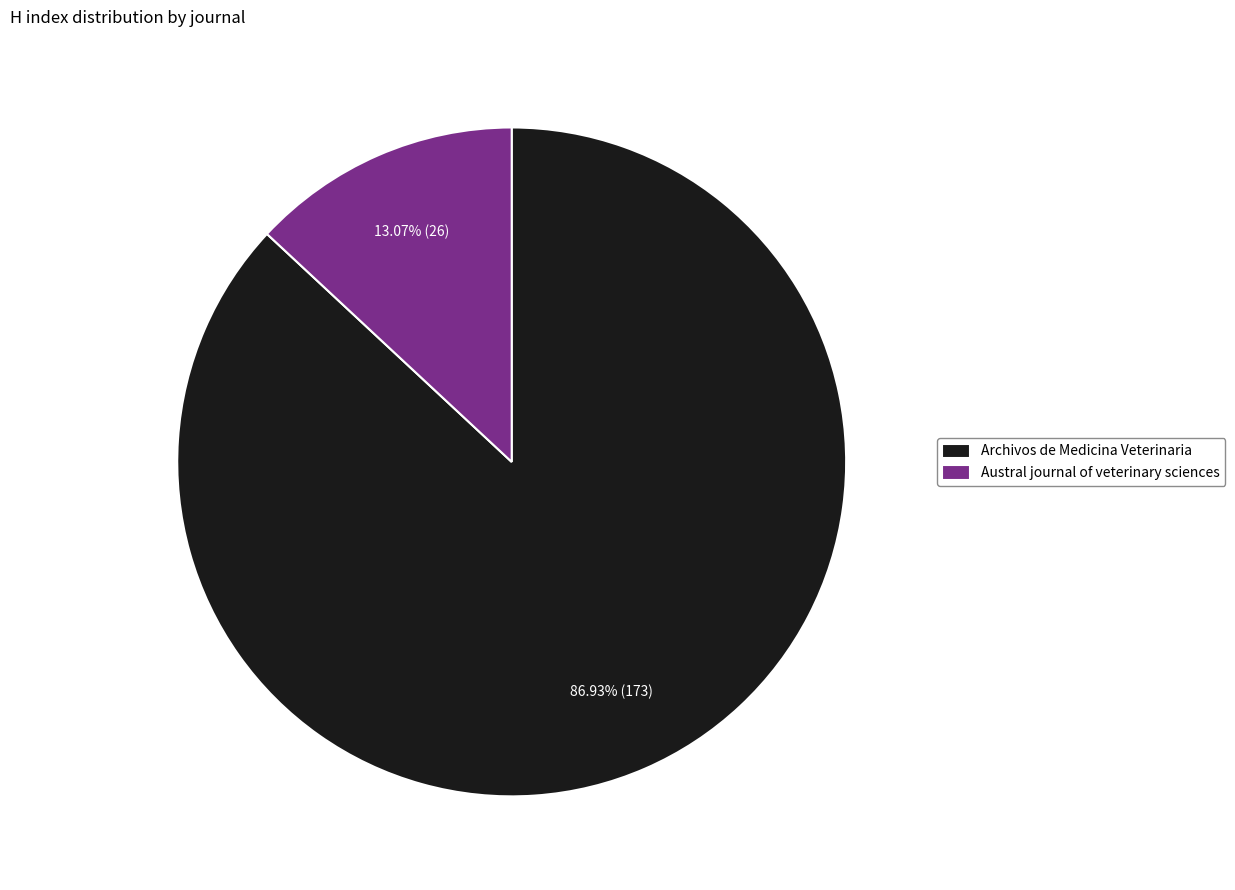

What percentage do Austral journal of veterinary sciences and Archivos de Medicina Veterinaria together represent?

100.0%